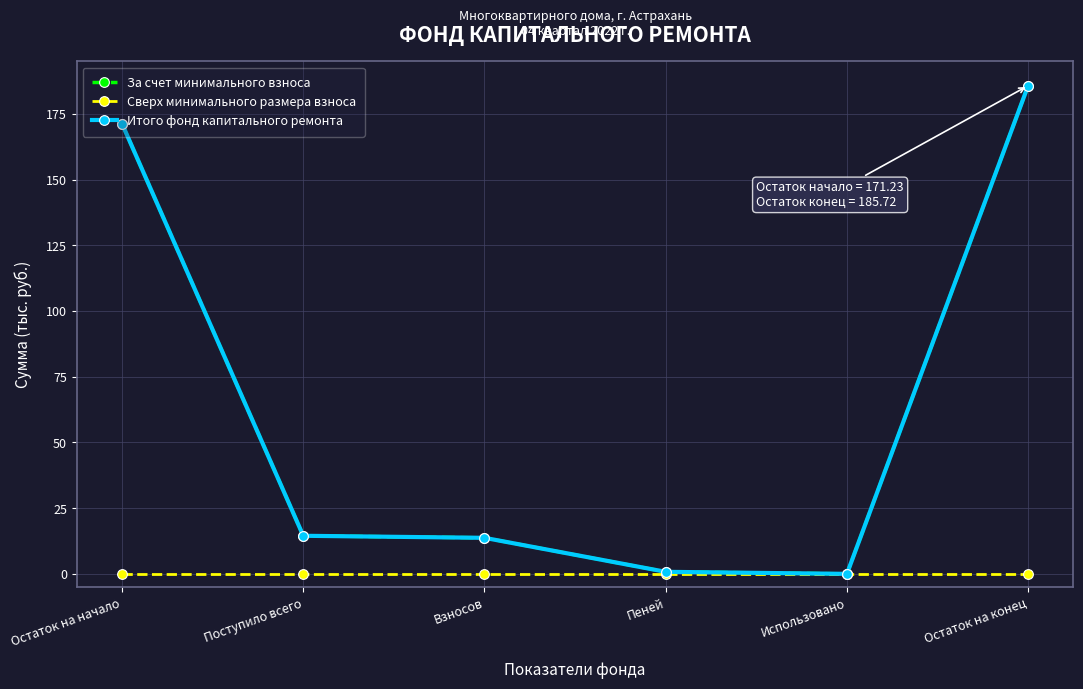

Where is Сверх минимального размера взноса nearest to the value 0?

Остаток на начало